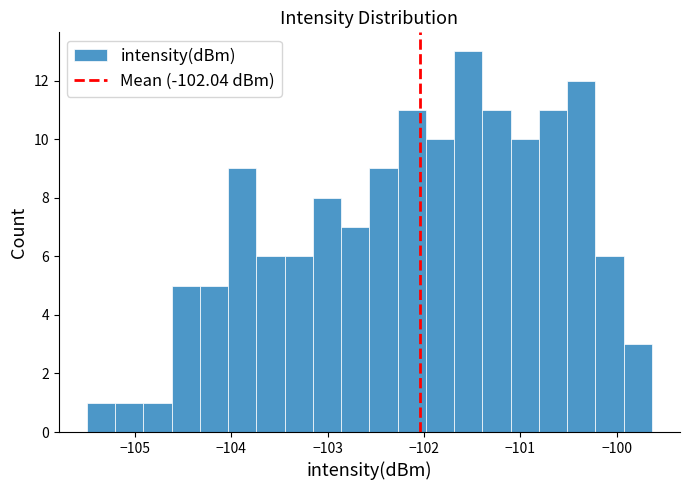

Around what value on the x-axis is the tallest bar? Give the approximate position of its centre, as read against the axis.

-101.5